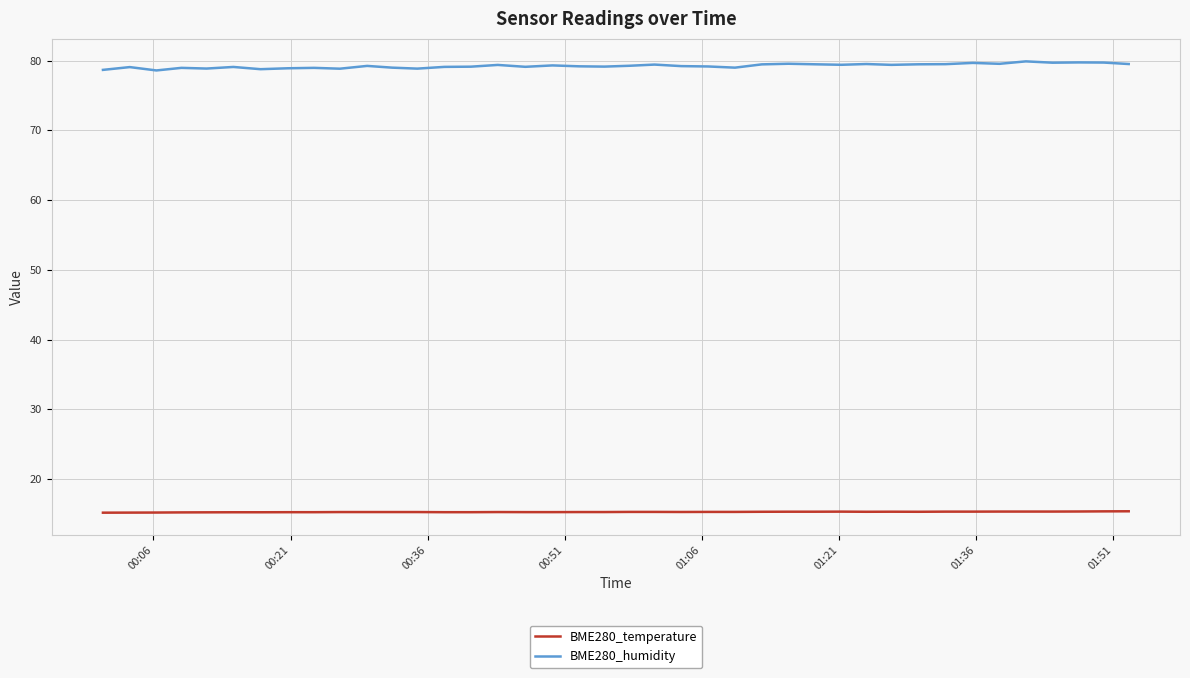

Rank the series by their maximum value, from highest to lowest.

BME280_humidity, BME280_temperature